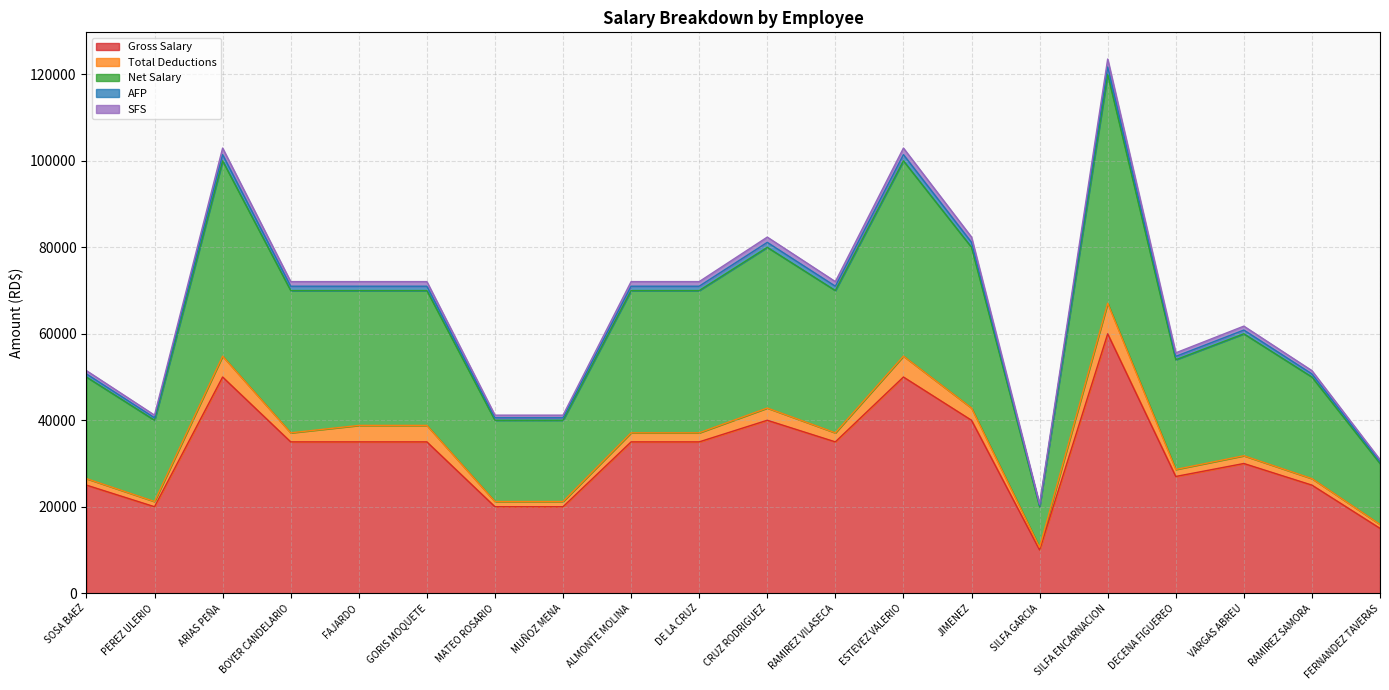

True or false: AFP and Gross Salary cross at least once.

False